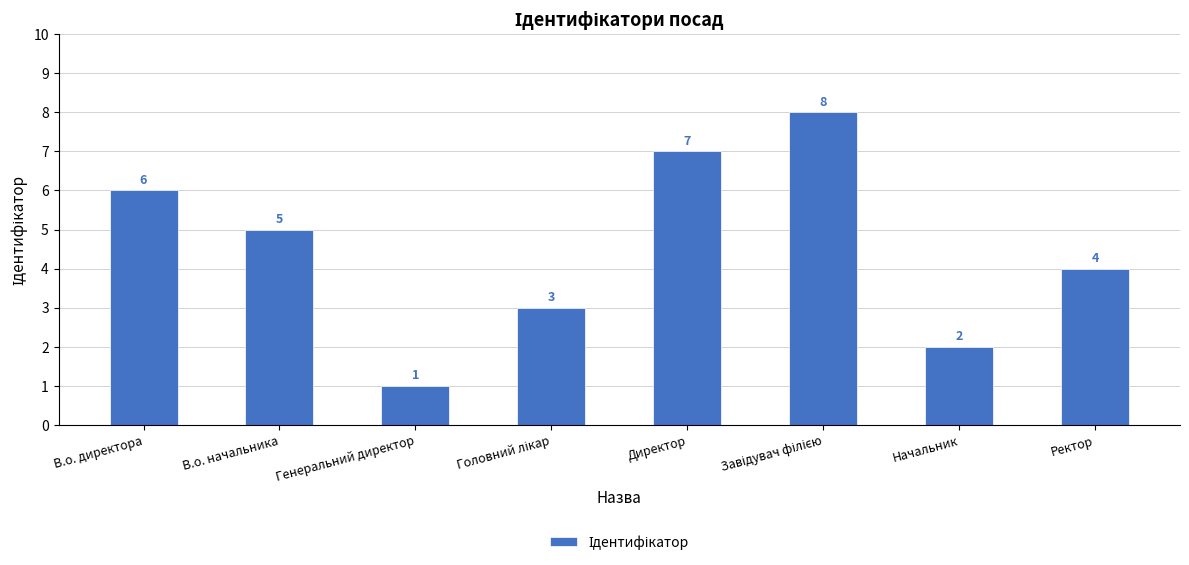

Which category has the lowest value across all series?

Генеральний директор